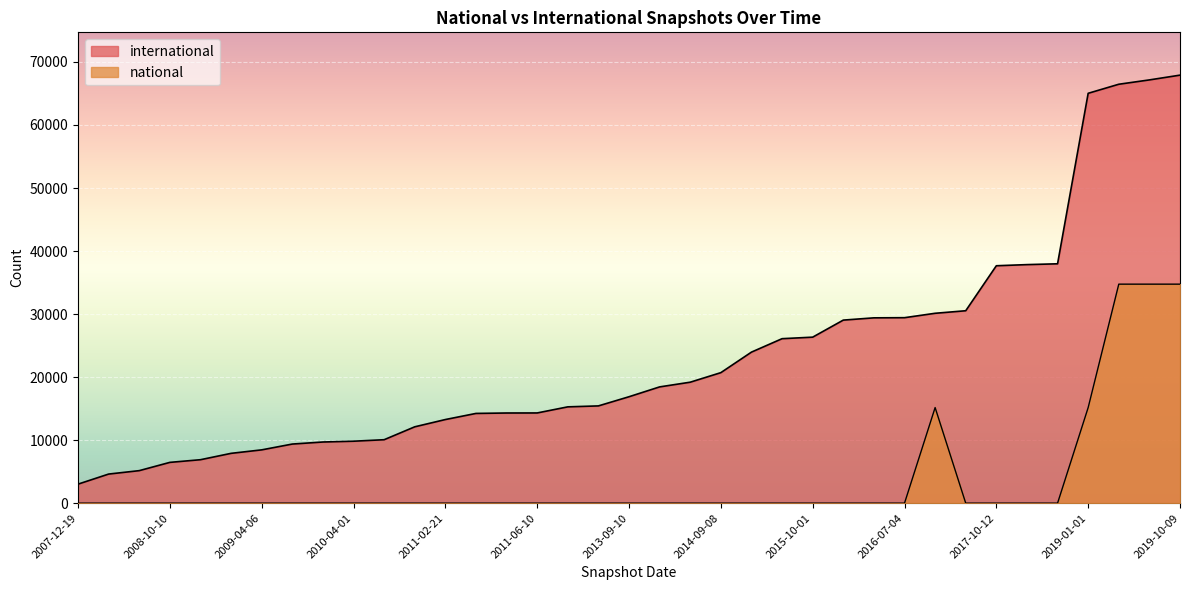

List the series in order of their overall mean, lowest first.

national, international